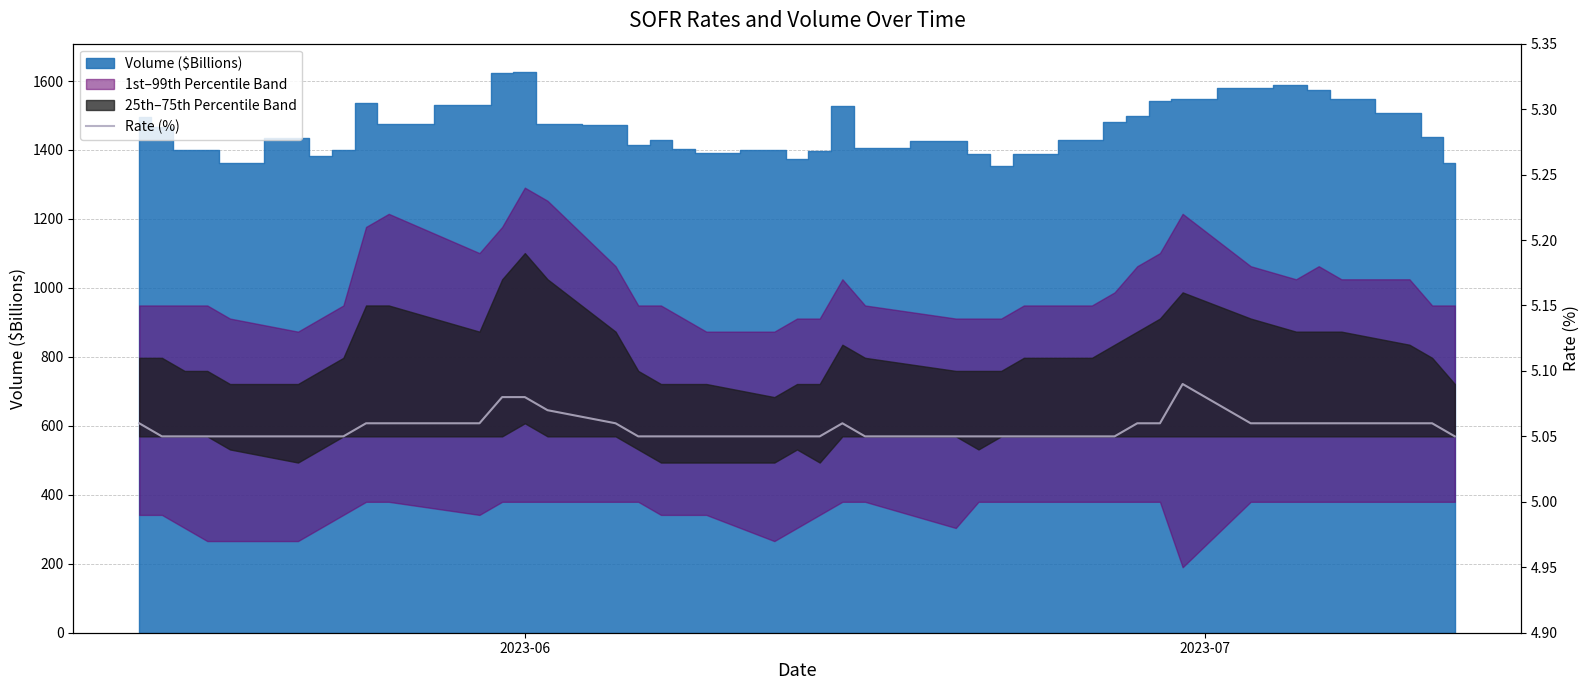

How many categories are shown in the chart?

40